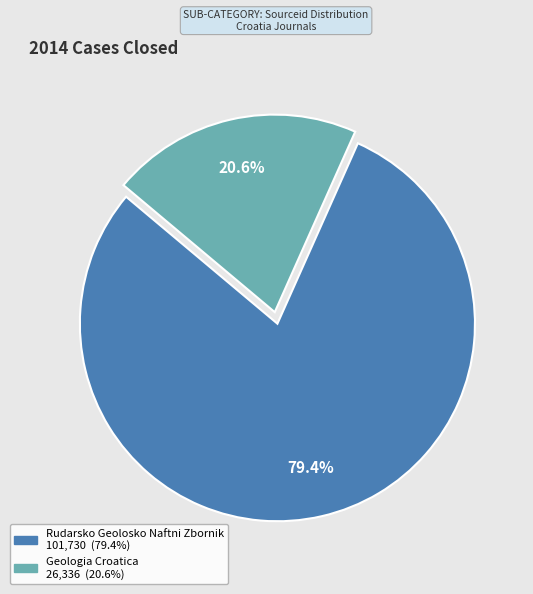

Between Rudarsko Geolosko Naftni Zbornik and Geologia Croatica, which is larger?

Rudarsko Geolosko Naftni Zbornik